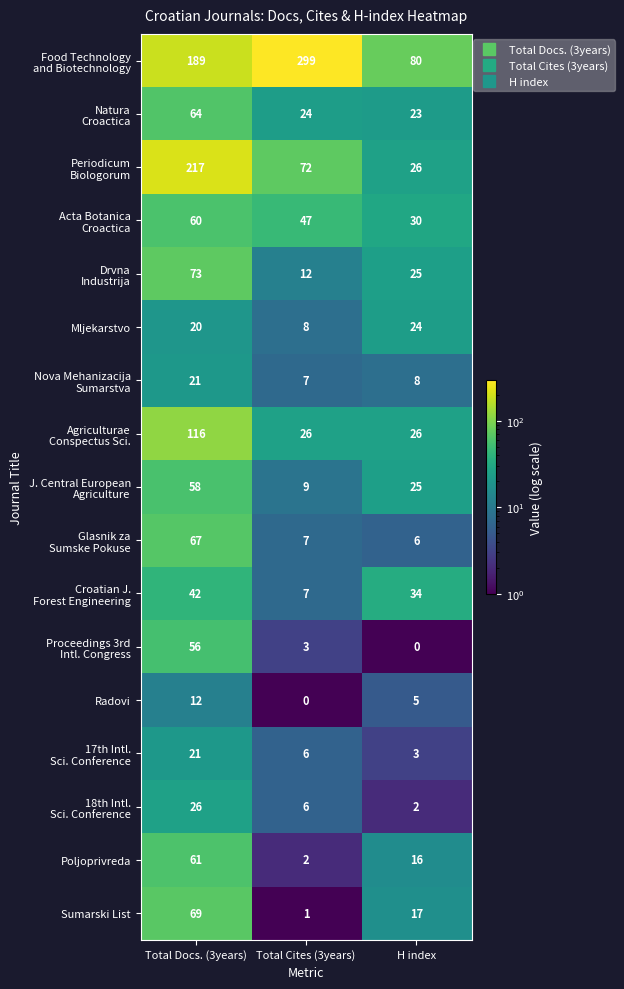

How many series are shown in this chart?

17